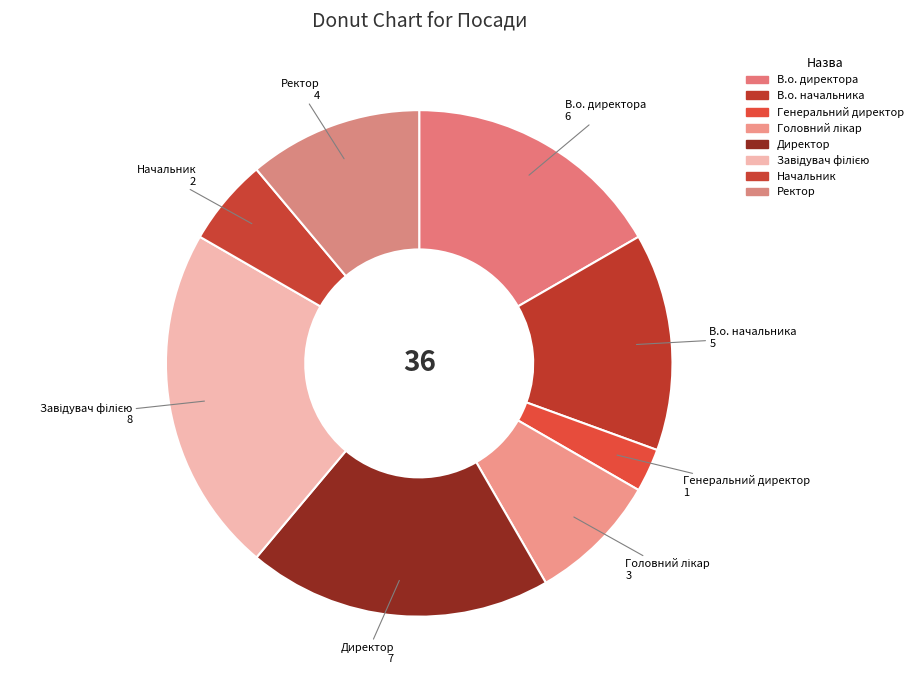

Is it true that Генеральний директор is 3% of the pie?

True